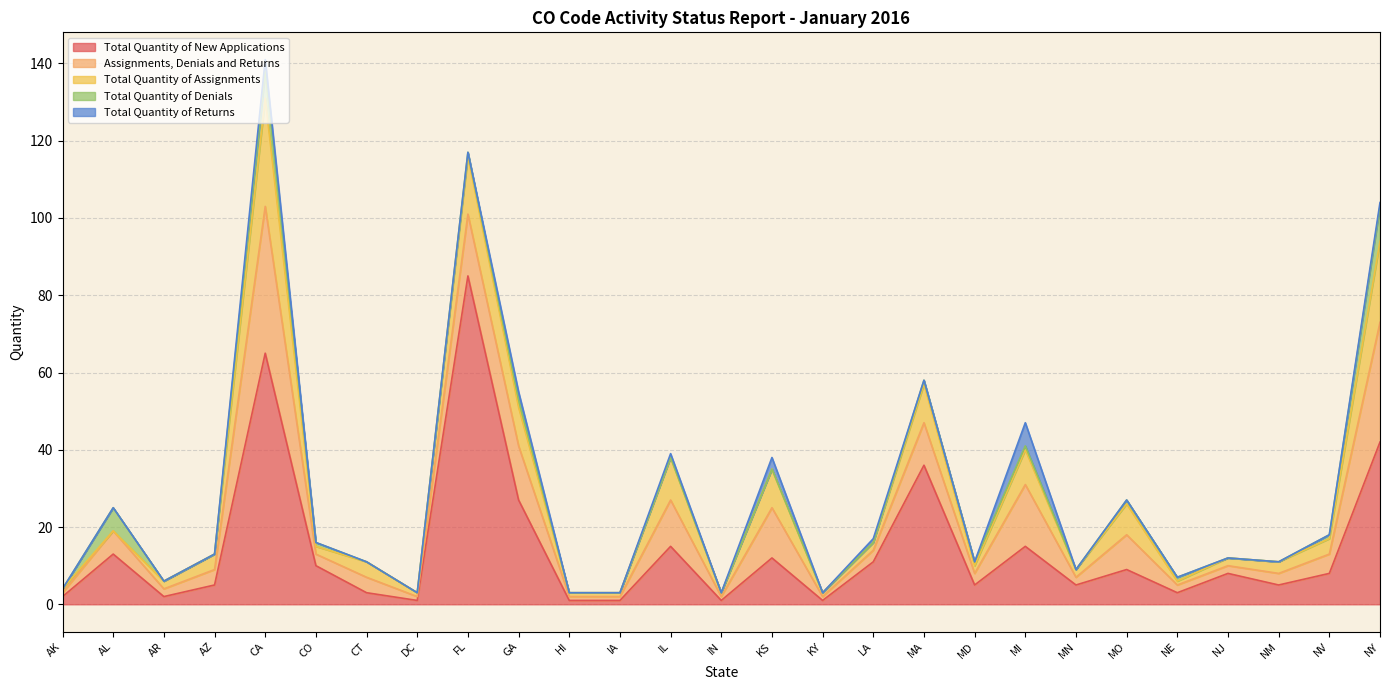

At which label does Total Quantity of Assignments reach its minimum?

AL